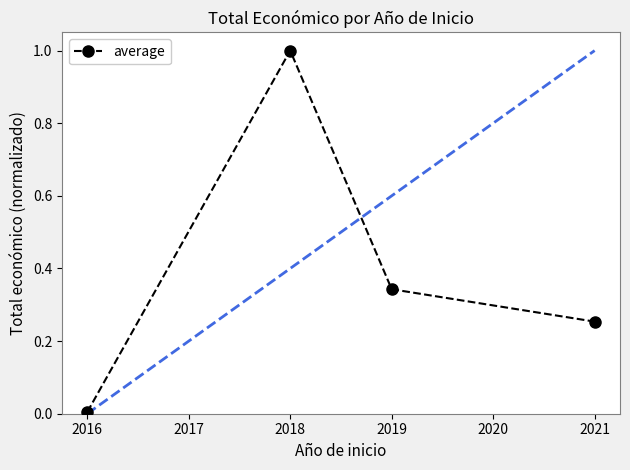

The chart shows a value of 0.0 at 2016. True or false?

True